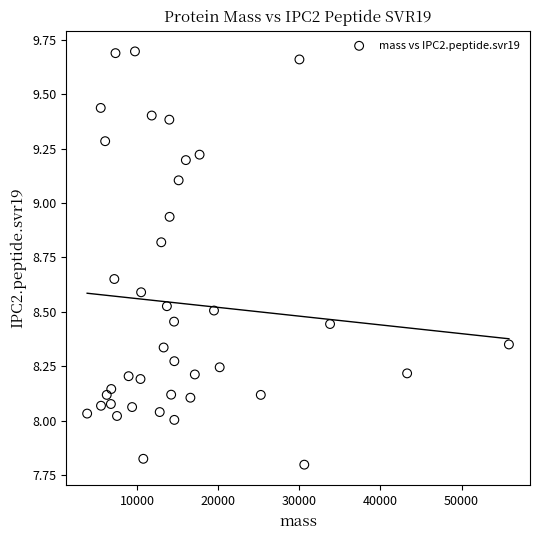

What is the range of Y values (max minus min)?

1.9